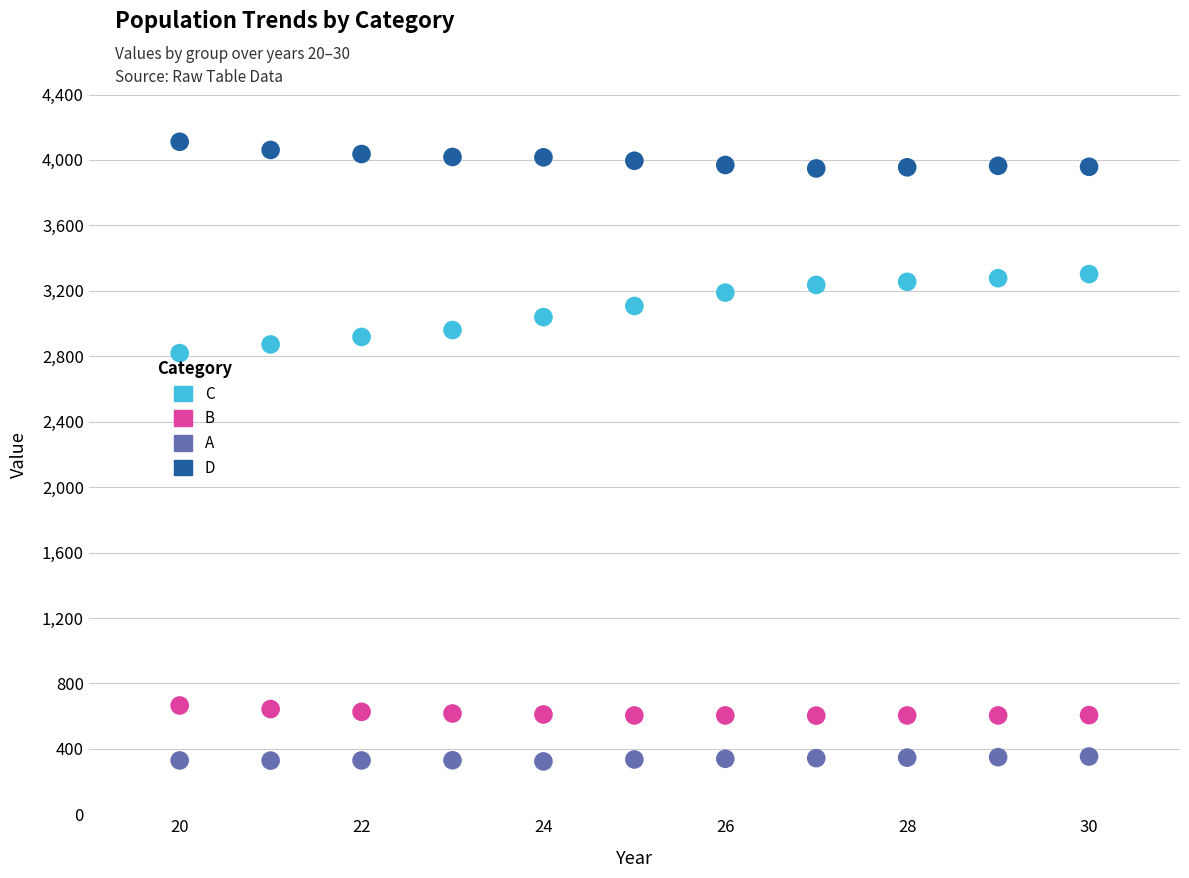

Which series has the largest Y range (max minus min)?

C